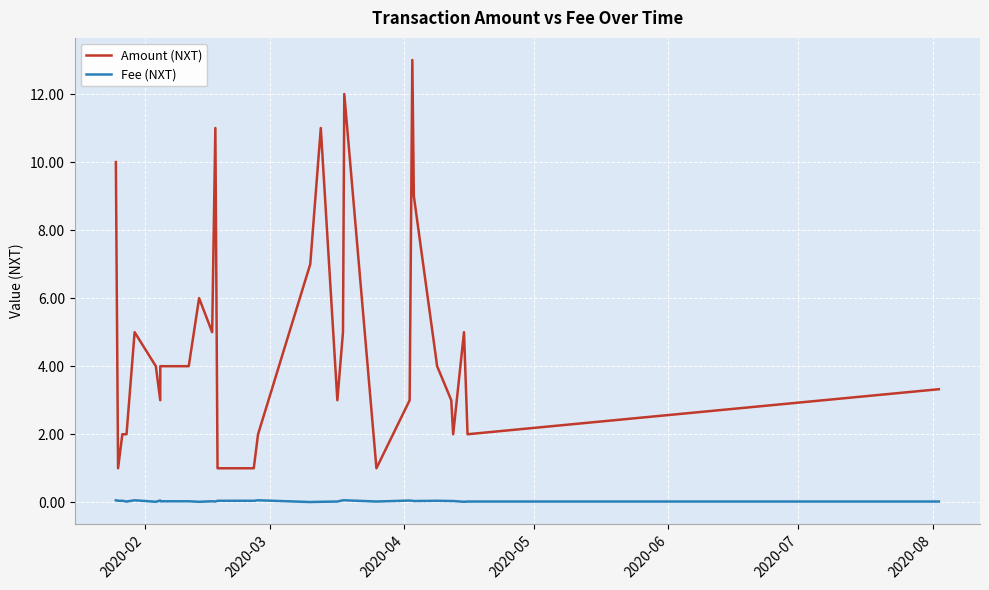

True or false: Fee (NXT) and Amount (NXT) cross at least once.

False